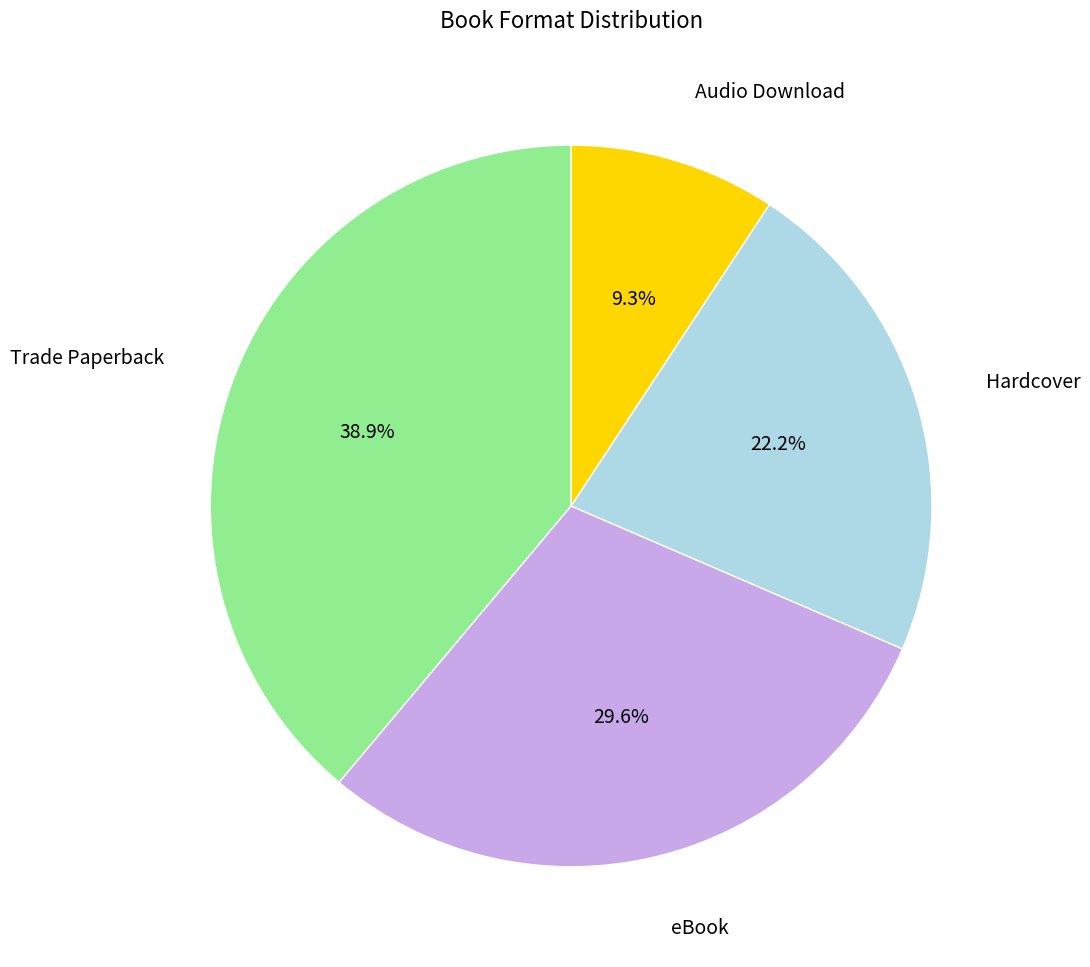

Does any single category account for the majority?

No